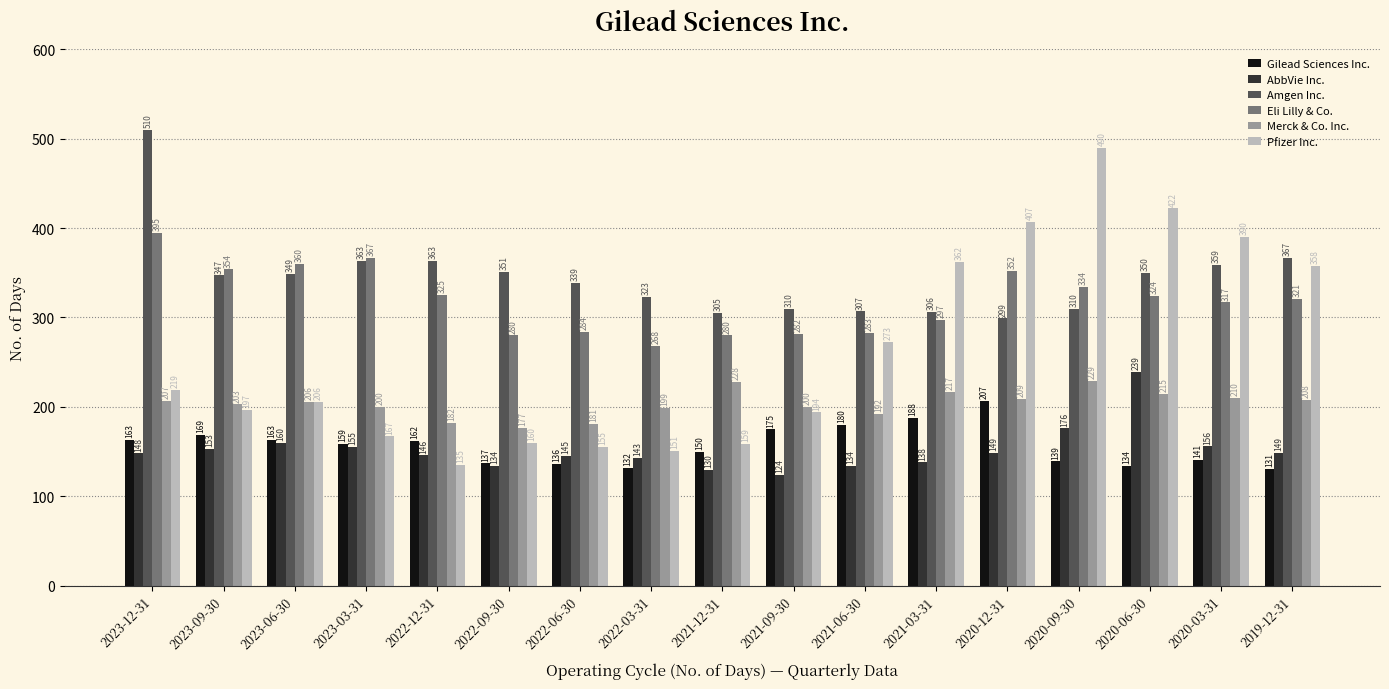

Rank the series by their maximum value, from highest to lowest.

Amgen Inc., Pfizer Inc., Eli Lilly & Co., AbbVie Inc., Merck & Co. Inc., Gilead Sciences Inc.